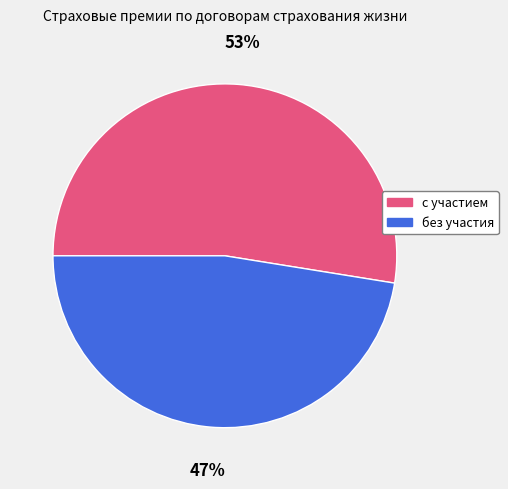

To the nearest percent, what is the average slice percentage?

50%